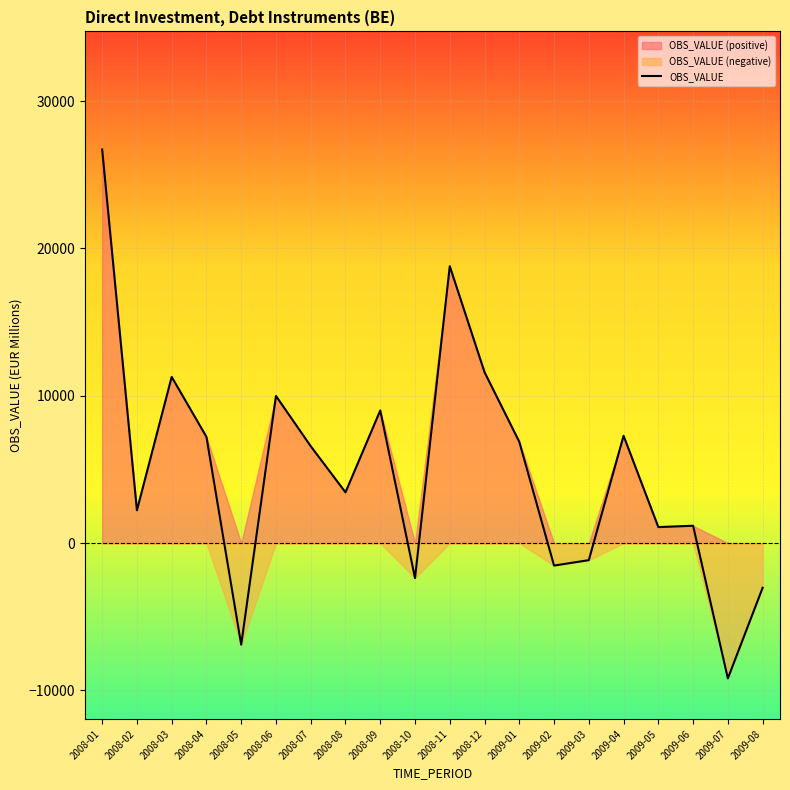

What is the average value?

4956